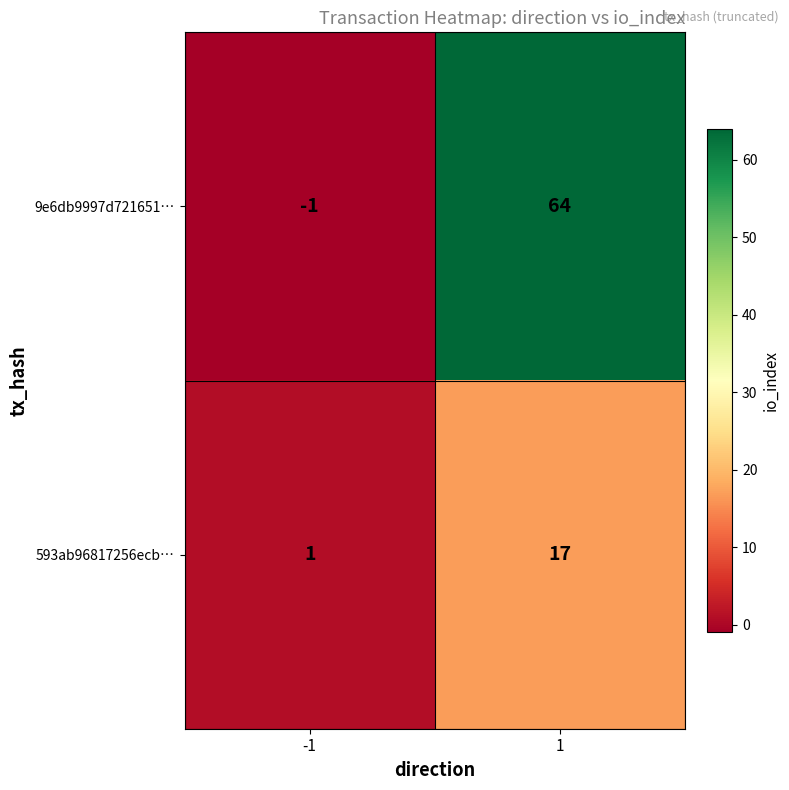

Reading left to right, list all the values displayed in this chart.

9e6db9997d721651…: -1	64
593ab96817256ecb…: 1	17